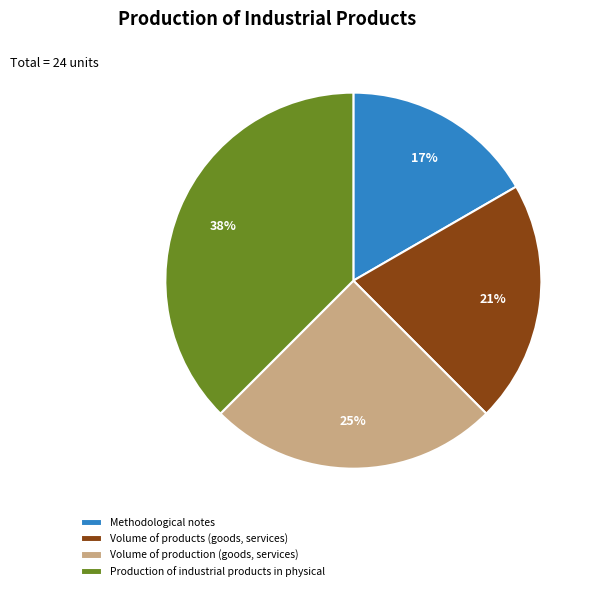

Which slice is the smallest?

Methodological notes